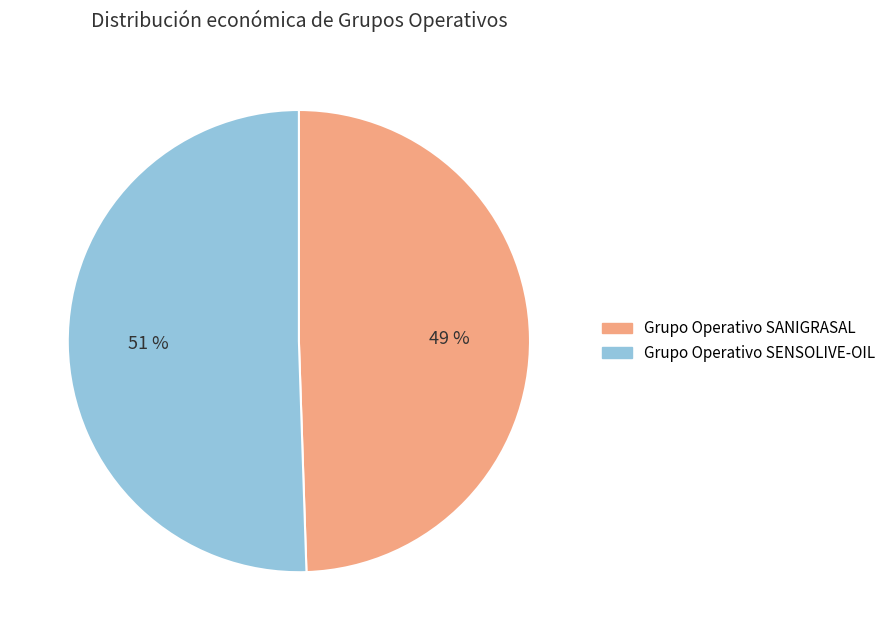

Approximately how many times larger is the value at Grupo Operativo SENSOLIVE-OIL compared to Grupo Operativo SANIGRASAL?

1.0